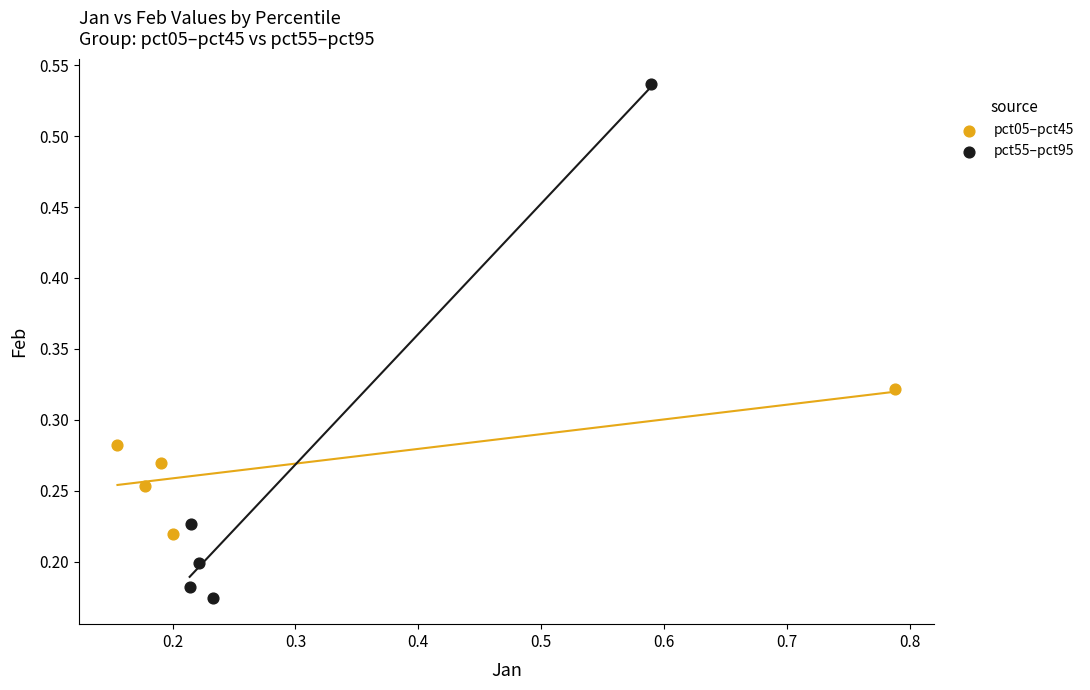

Which series has the widest spread of Y values?

pct55–pct95